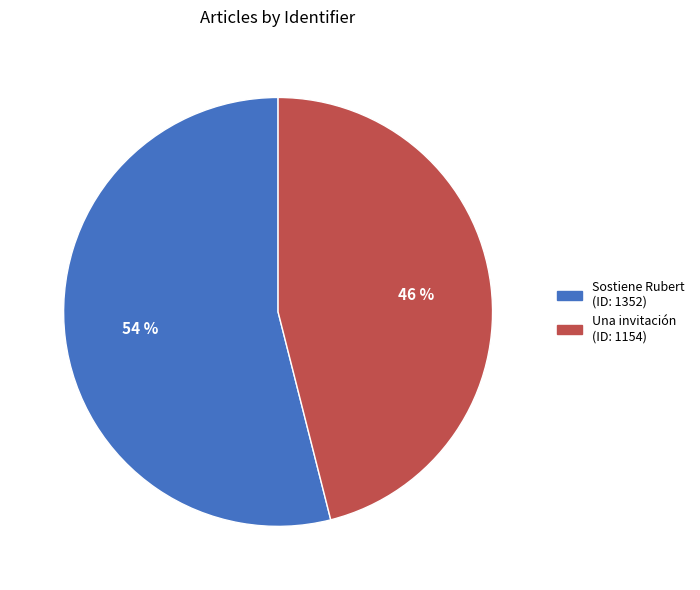

Is there a majority slice in this chart?

Yes